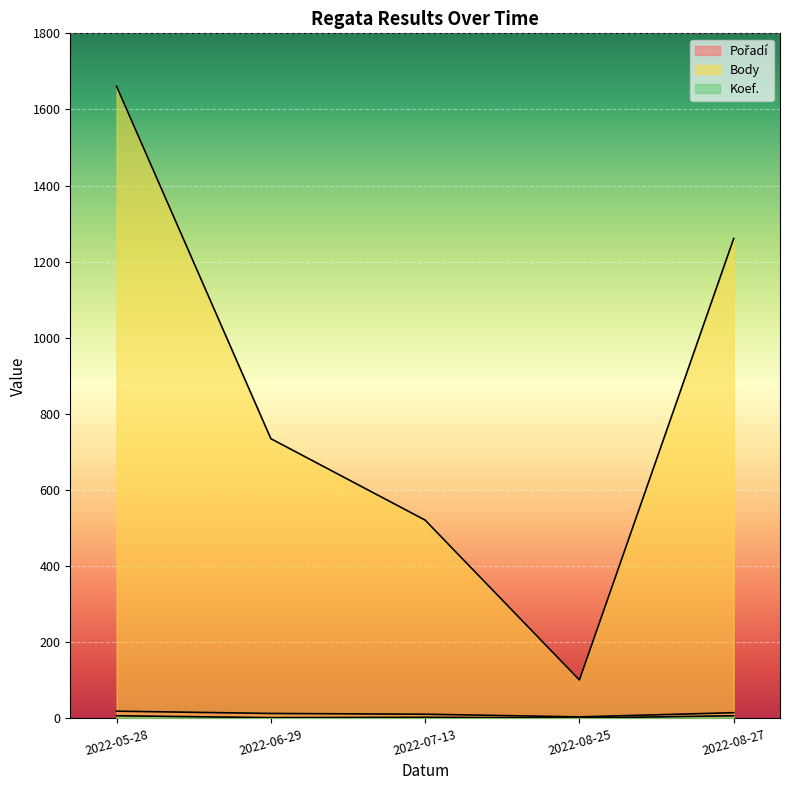

True or false: Koef. and Body intersect in this chart.

False